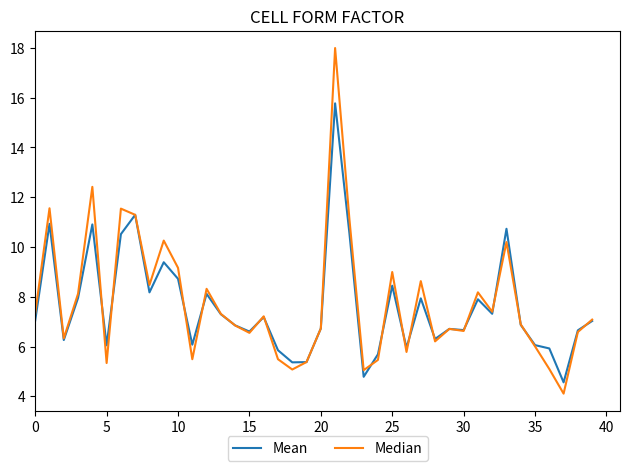

Which series has the widest spread of values?

Median